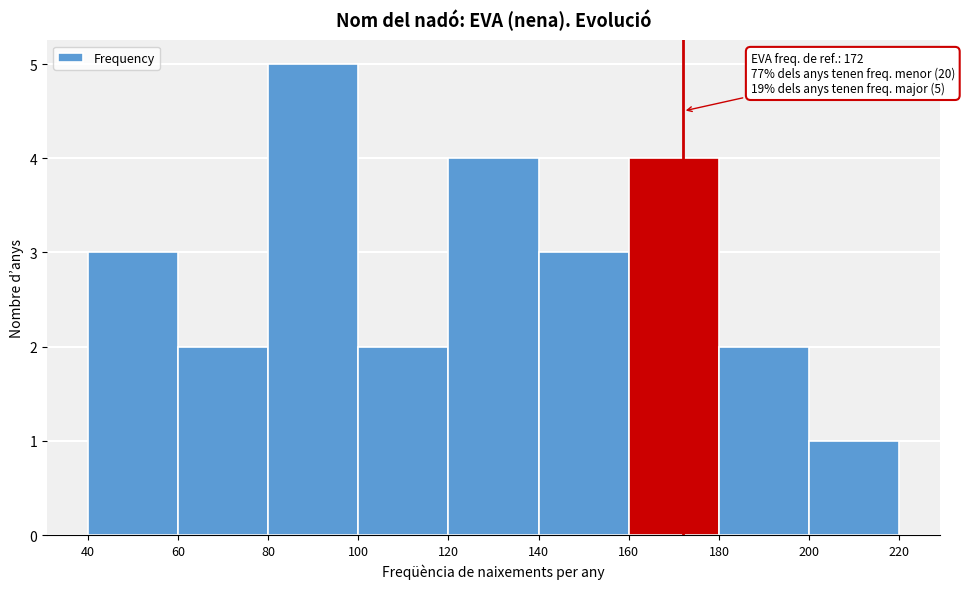

Over which range of the x-axis is the bar tallest?

80 to 100